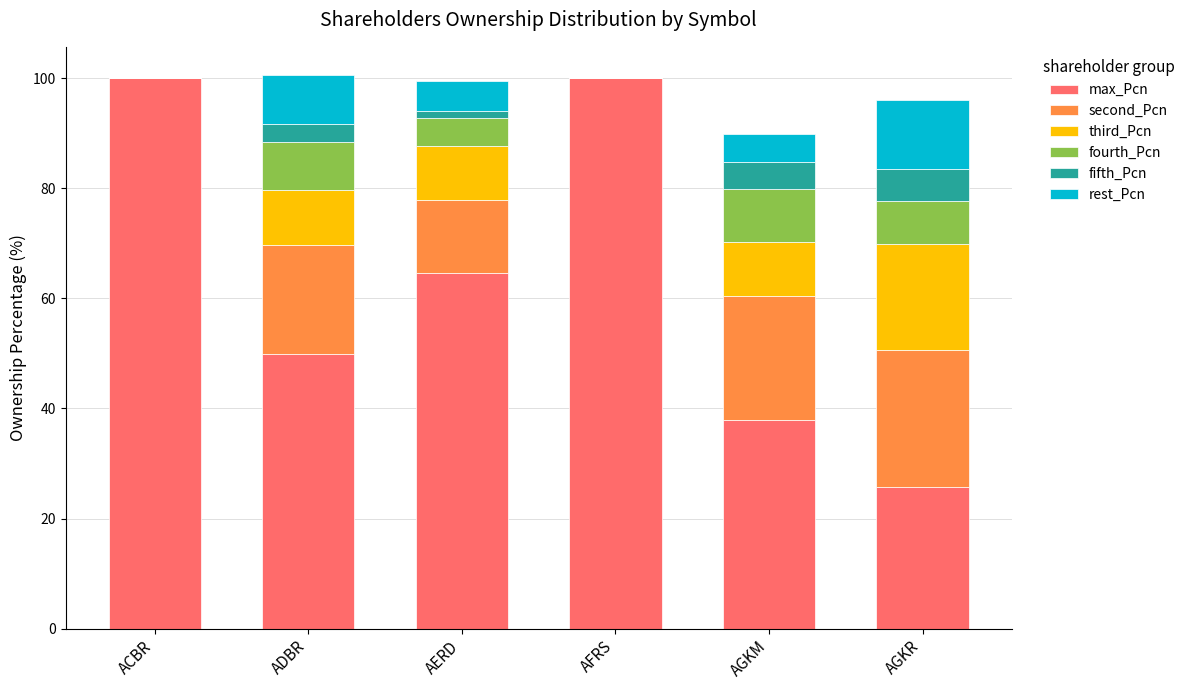

Is it true that max_Pcn equals 50.0 at ADBR?

True